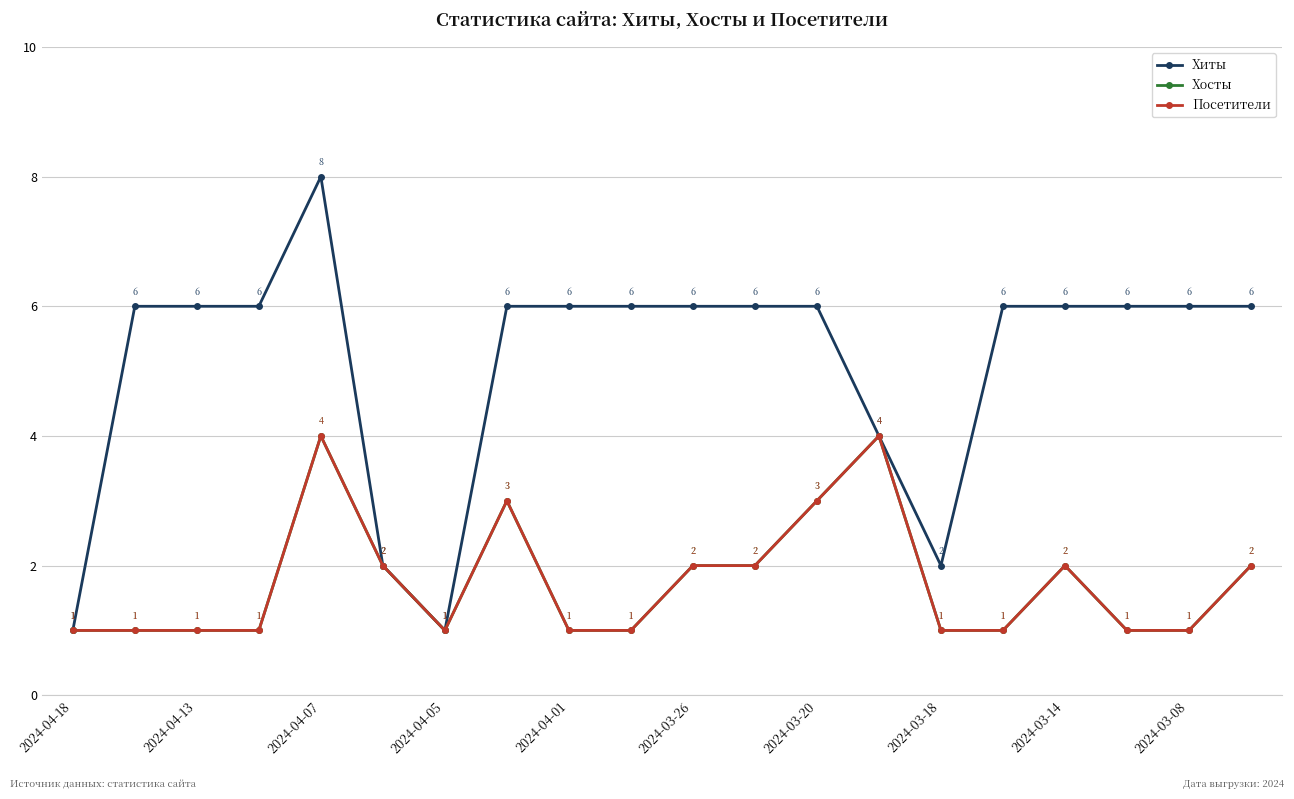

What is the difference between the second highest and second lowest values in the Хосты series?

3